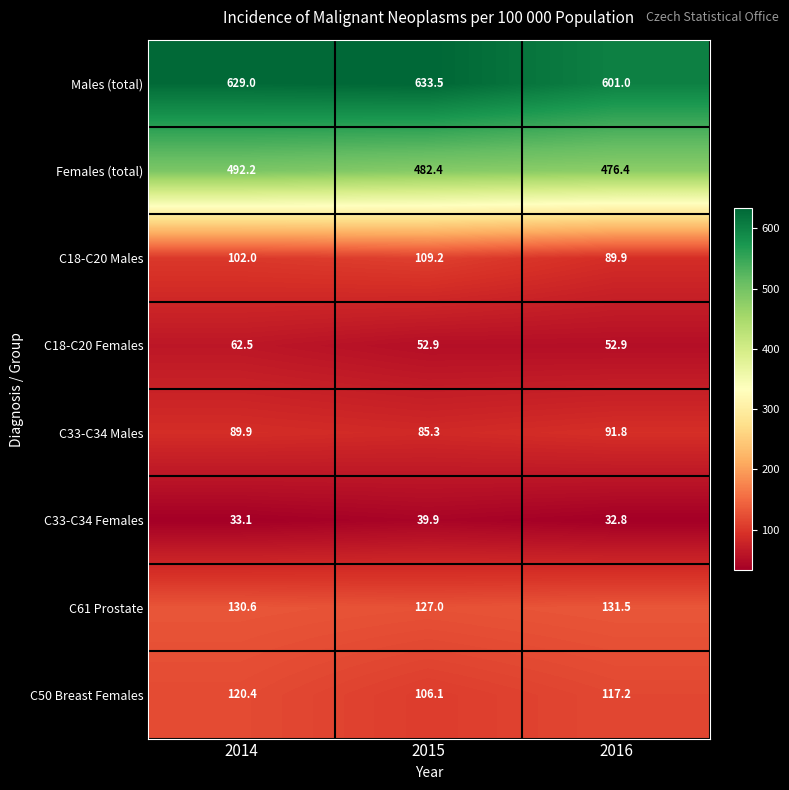

What is the greatest value displayed?

633.5